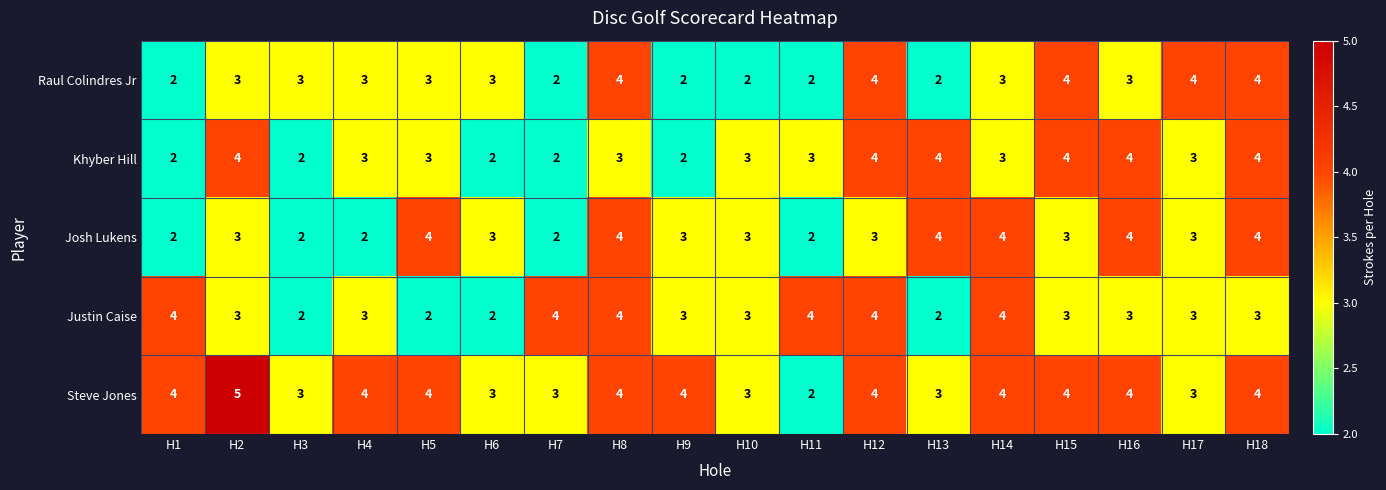

The Steve Jones series shows 5 at H16. True or false?

False